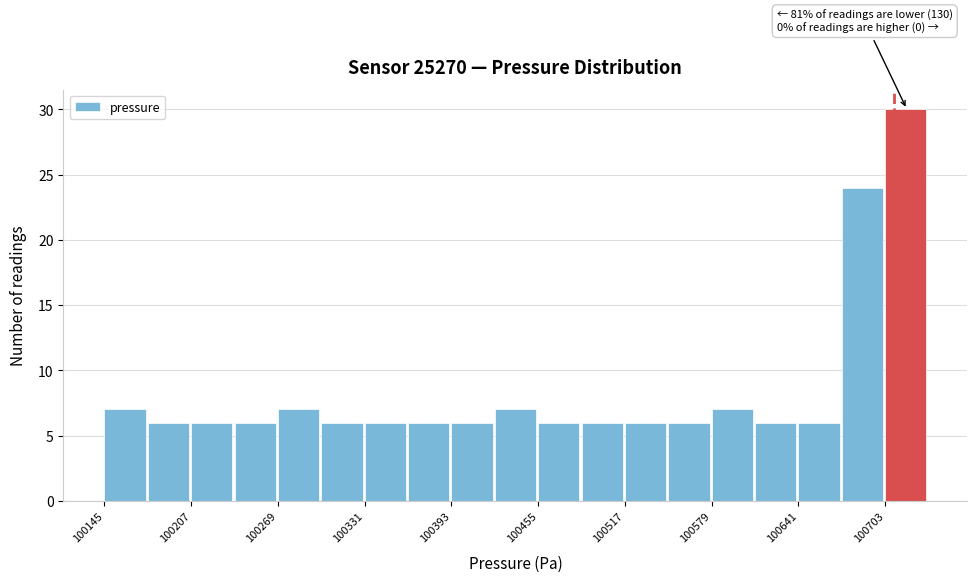

Read against the x-axis, roughly where is the centre of the tallest bar?

100720